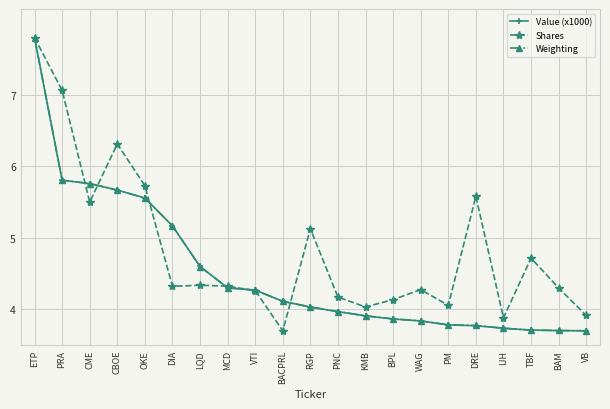

How many data points in Weighting are above 4?

11